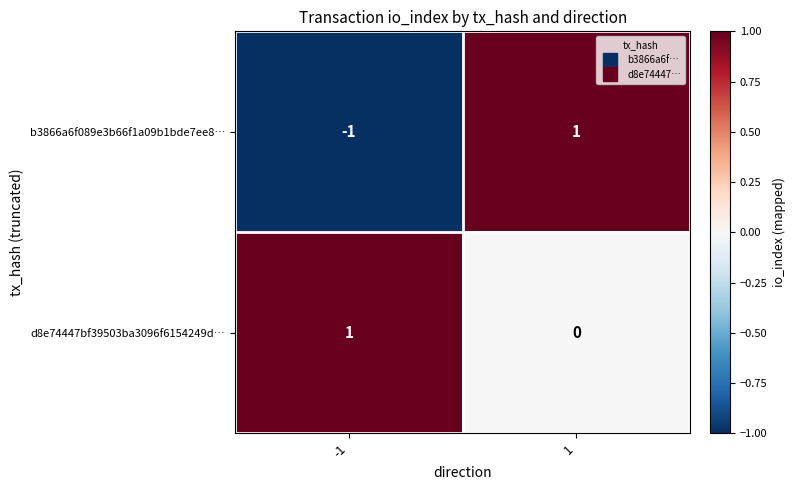

At how many categories does at least one series exceed 0?

2